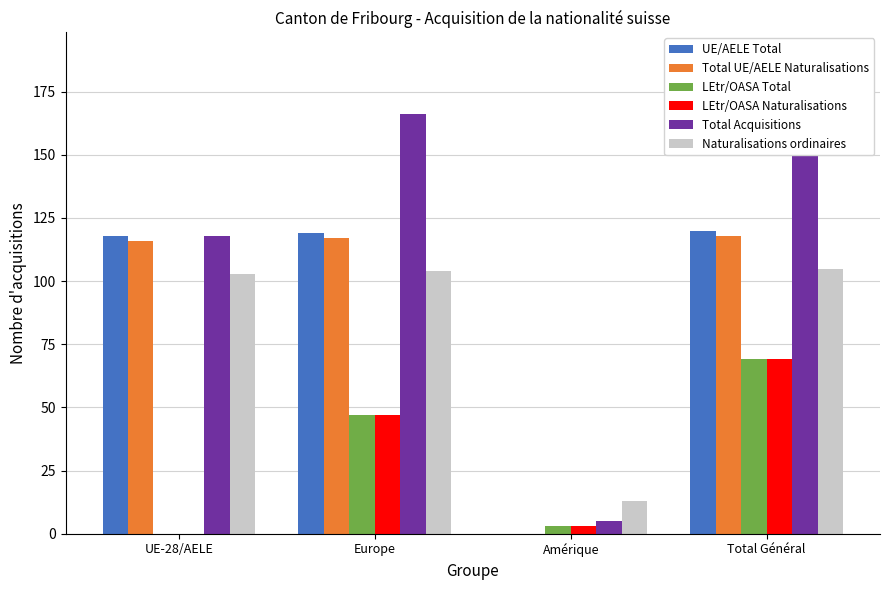

Reading left to right, extract all data points from this chart.

UE/AELE Total: UE-28/AELE=118	Europe=119	Amérique=0	Total Général=120
Total UE/AELE Naturalisations: UE-28/AELE=116	Europe=117	Amérique=0	Total Général=118
LEtr/OASA Total: UE-28/AELE=0	Europe=47	Amérique=3	Total Général=69
LEtr/OASA Naturalisations: UE-28/AELE=0	Europe=47	Amérique=3	Total Général=69
Total Acquisitions: UE-28/AELE=118	Europe=166	Amérique=5	Total Général=189
Naturalisations ordinaires: UE-28/AELE=103	Europe=104	Amérique=13	Total Général=105